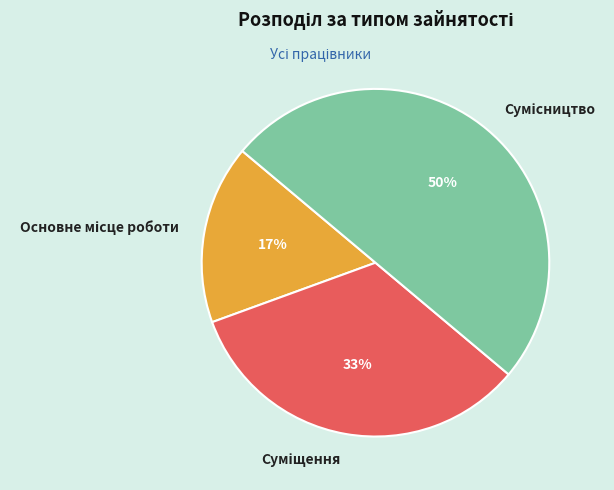

To the nearest percent, what is the difference between the largest and smallest slice percentages?

33%